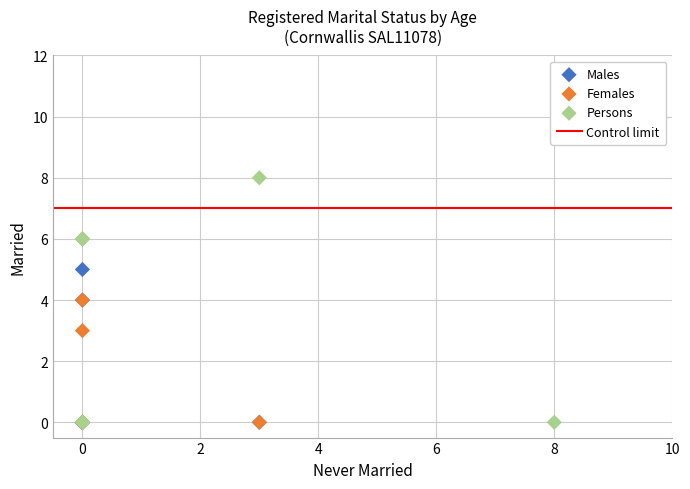

Which series reaches the maximum Y coordinate?

Persons